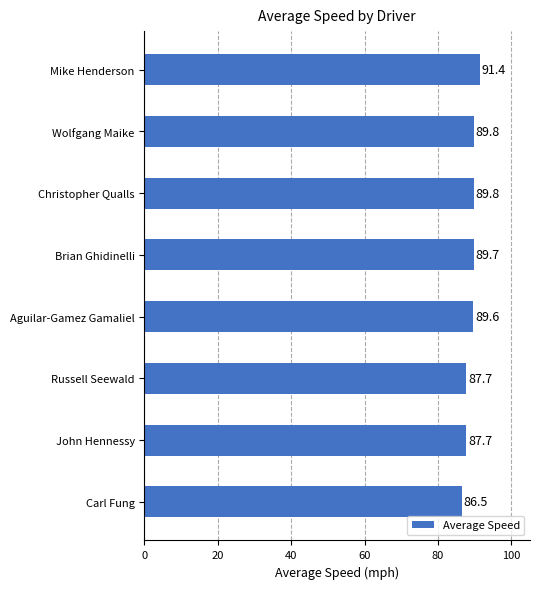

What is the sum of all values?

712.2